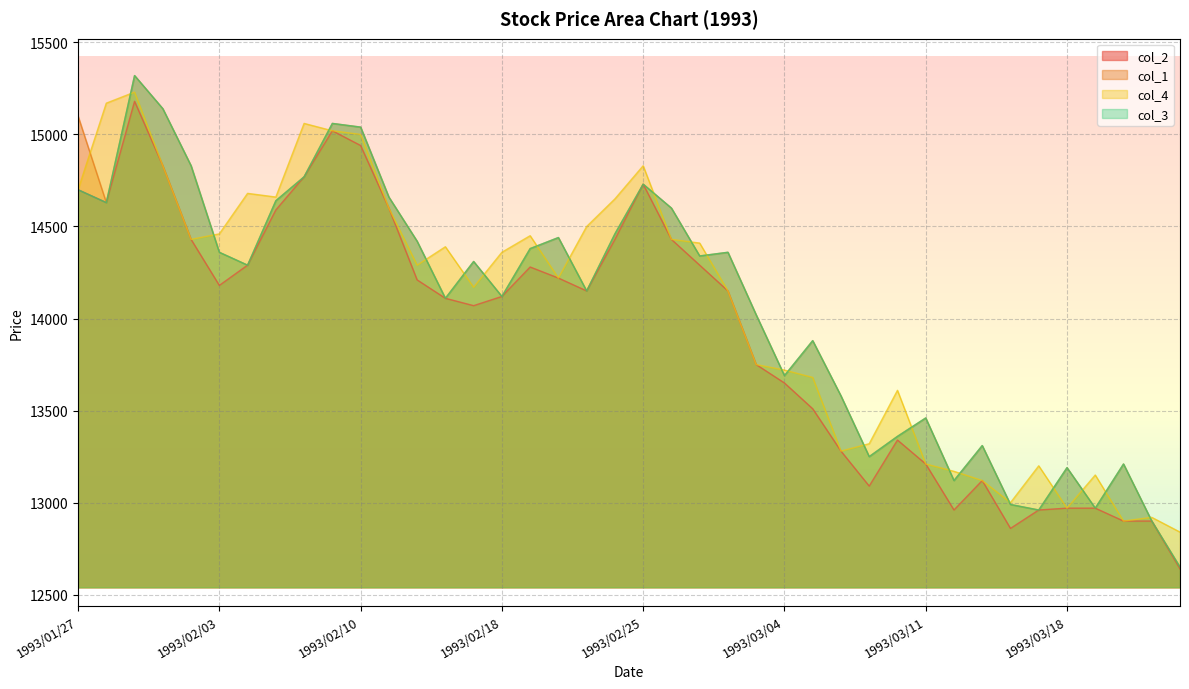

True or false: col_3 and col_2 cross at least once.

False